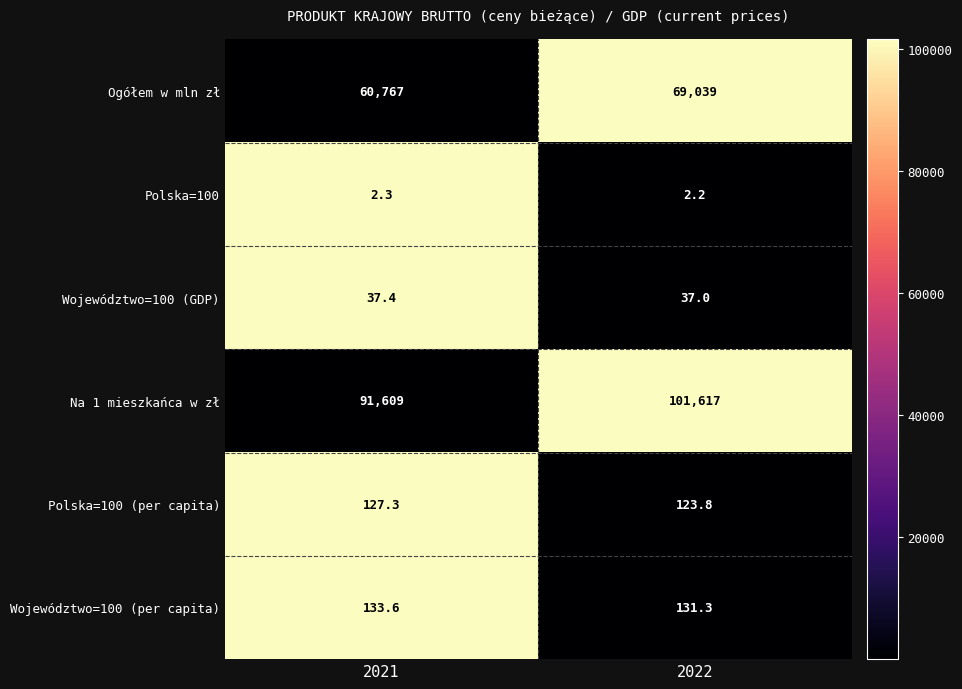

Which series has the widest spread of values?

Na 1 mieszkańca w zł